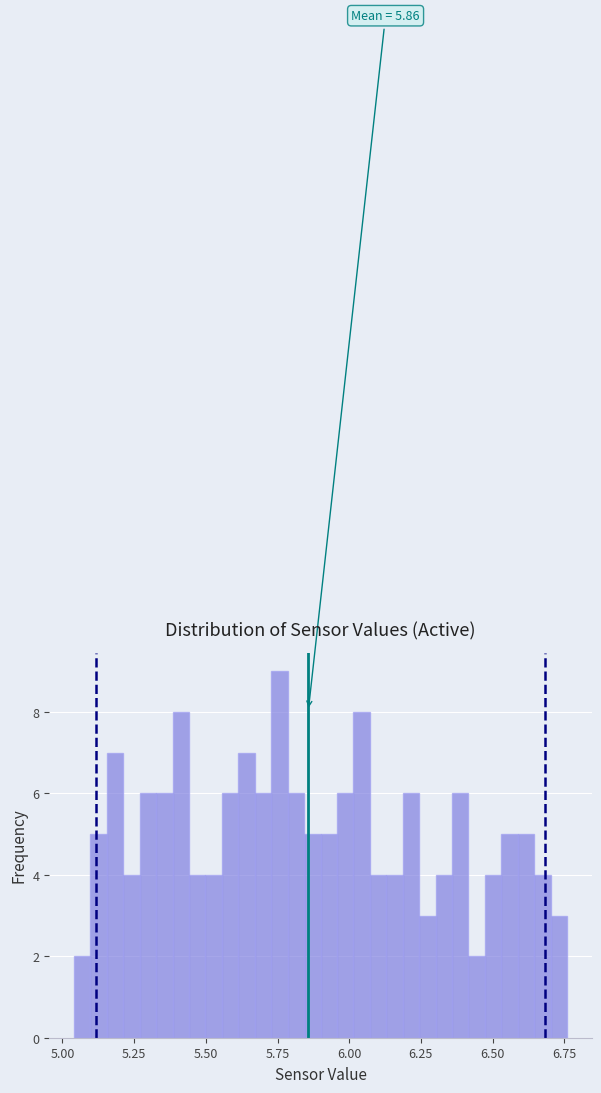

Read against the x-axis, roughly where is the centre of the tallest bar?

5.75